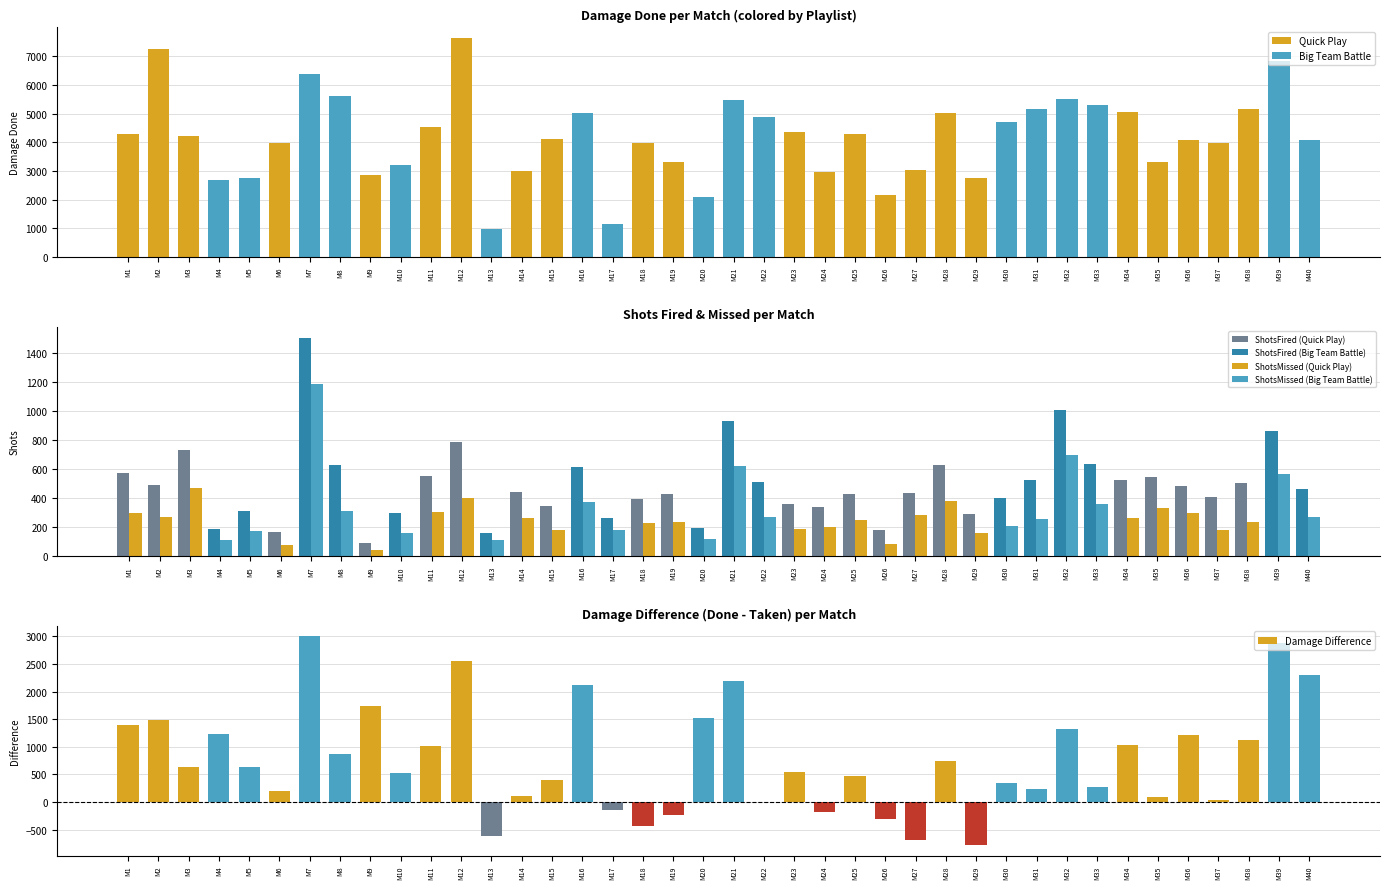

Between M3 and M18, which is larger?

M3